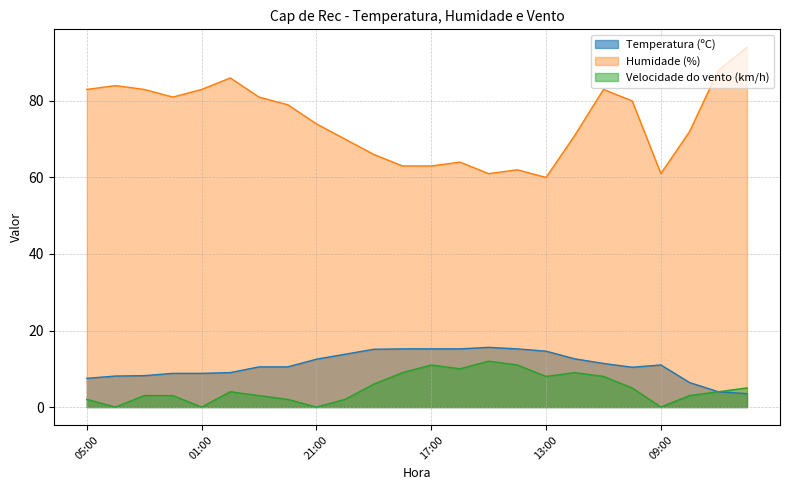

Is the value of Velocidade do vento (km/h) at 11:00 greater than the value of Temperatura (ºC) at 15:00?

No